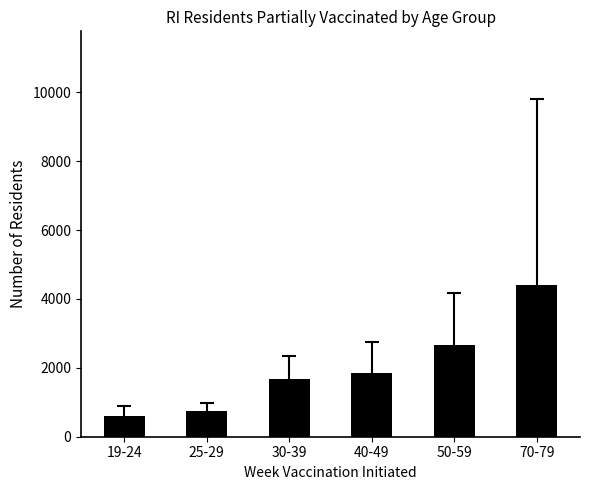

At which label does the data first exceed 1856?

40-49